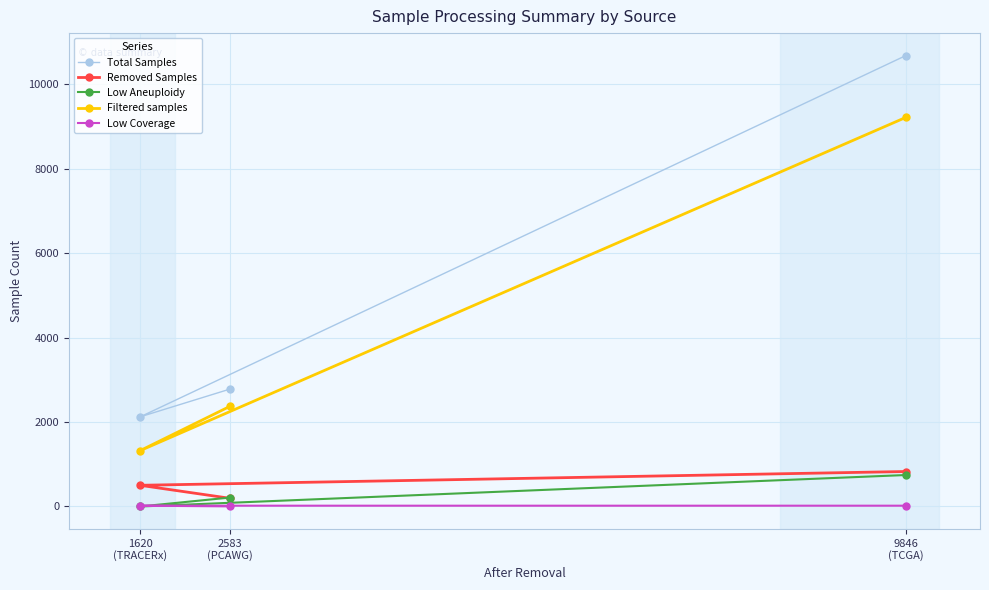

The Low Aneuploidy series shows 0 at 1620
(TRACERx). True or false?

True